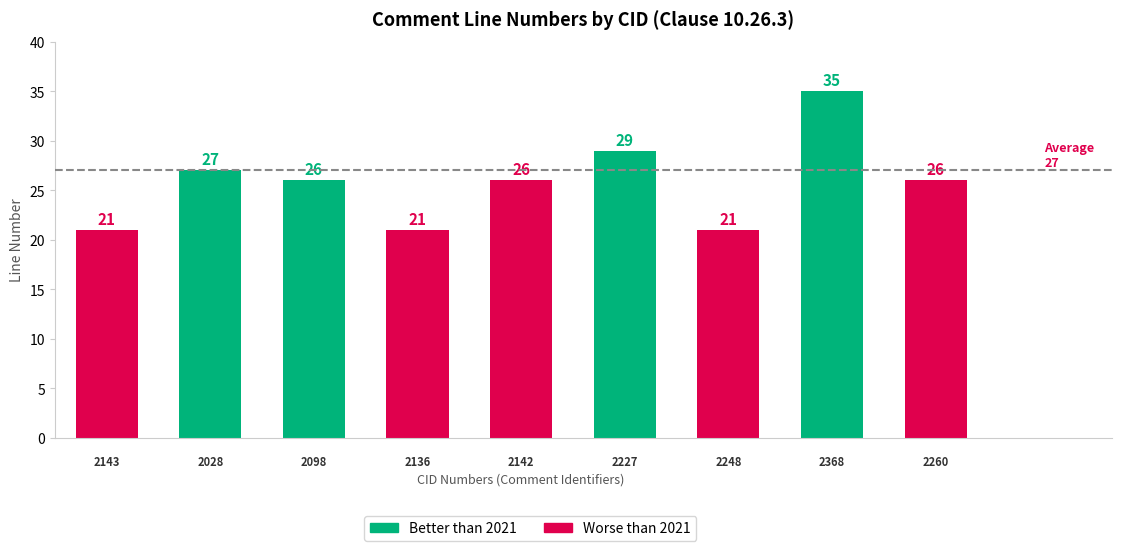

What is the approximate value of Better than 2021 at CID 2028?

27